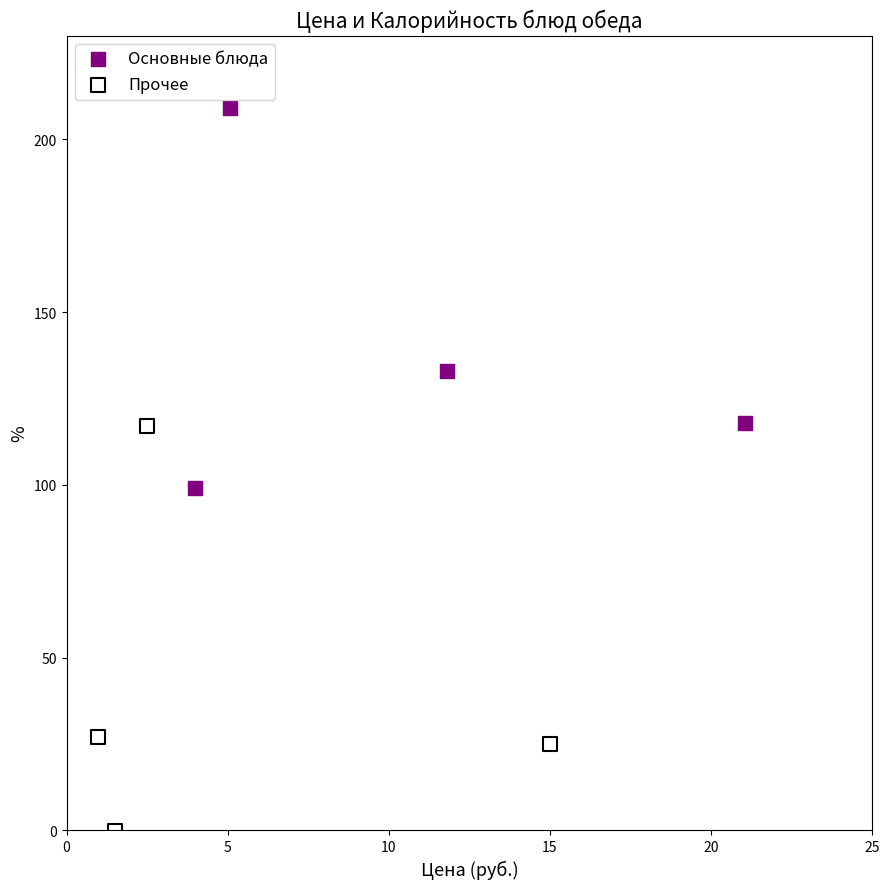

Which series contains the lowest Y value?

Прочее